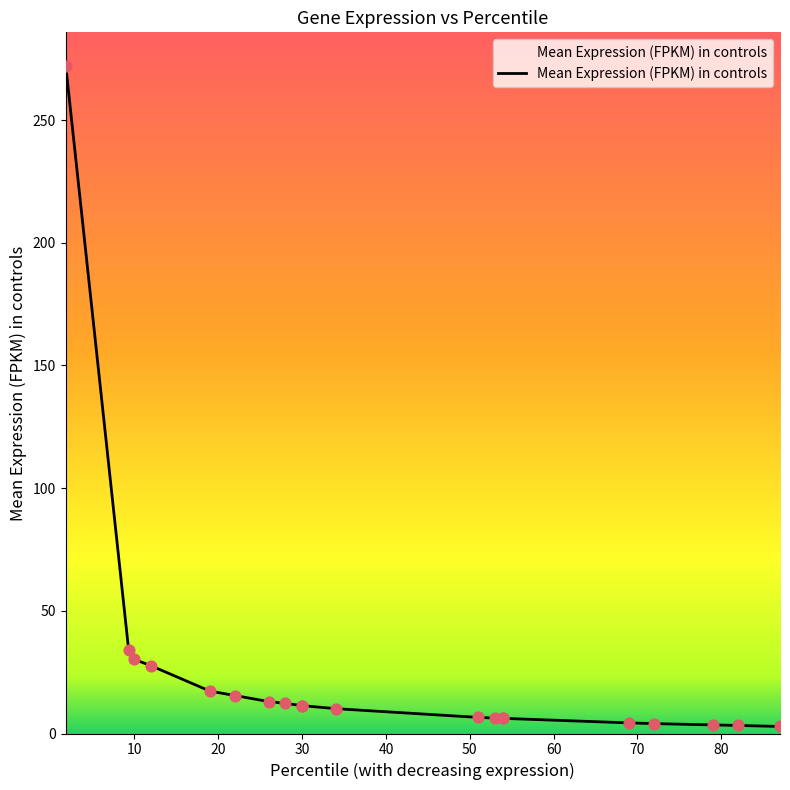

What is the change in value from 30 to 87?

-8.5